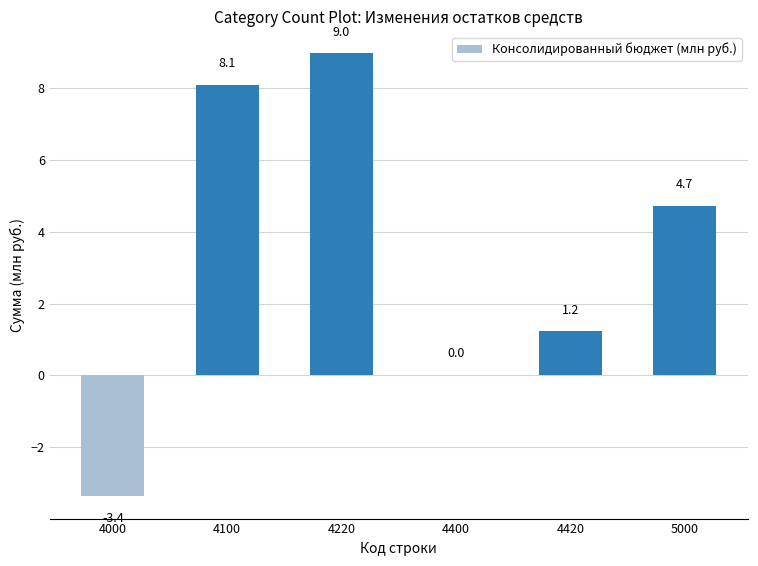

What is the sum of the values at 4420 and 4400?

1.2